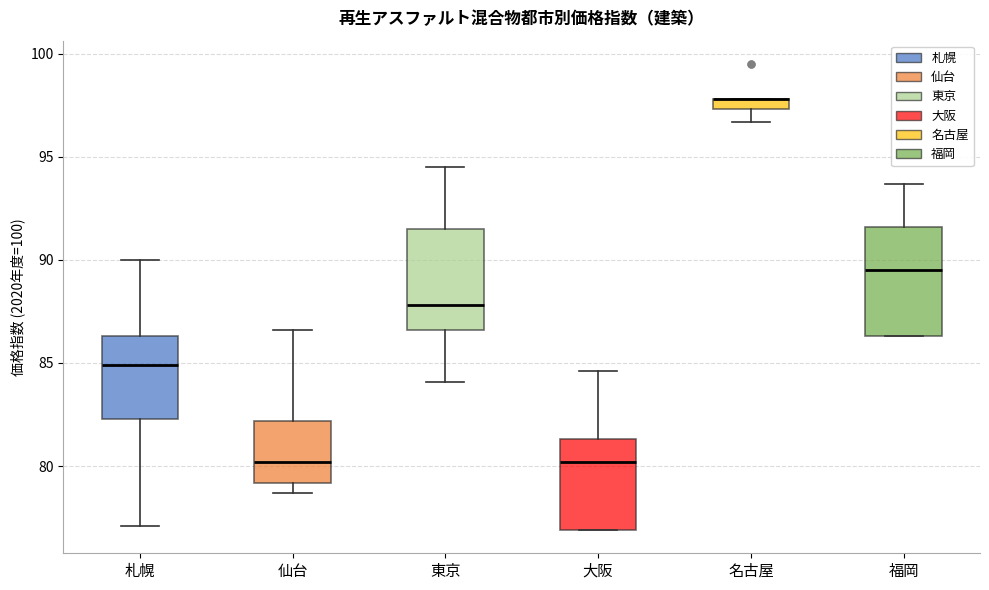

Where does the upper whisker of the box for 大阪 end on the y-axis? The values are not printed on the chart, so give them approximately, as read against the axis.

84.5